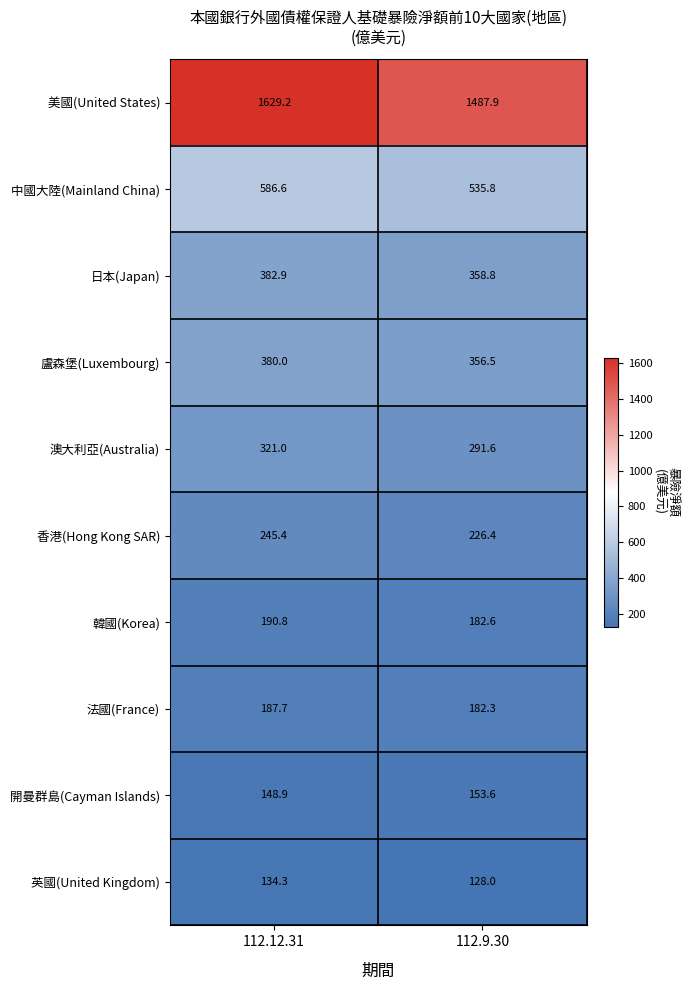

List the labels in order of 中國大陸(Mainland China) value, smallest first.

112.9.30, 112.12.31